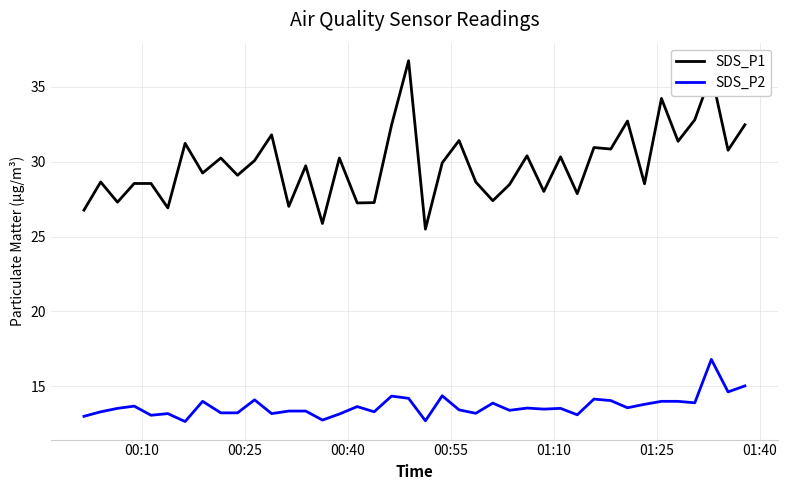

Which series has the largest range (max minus min)?

SDS_P1